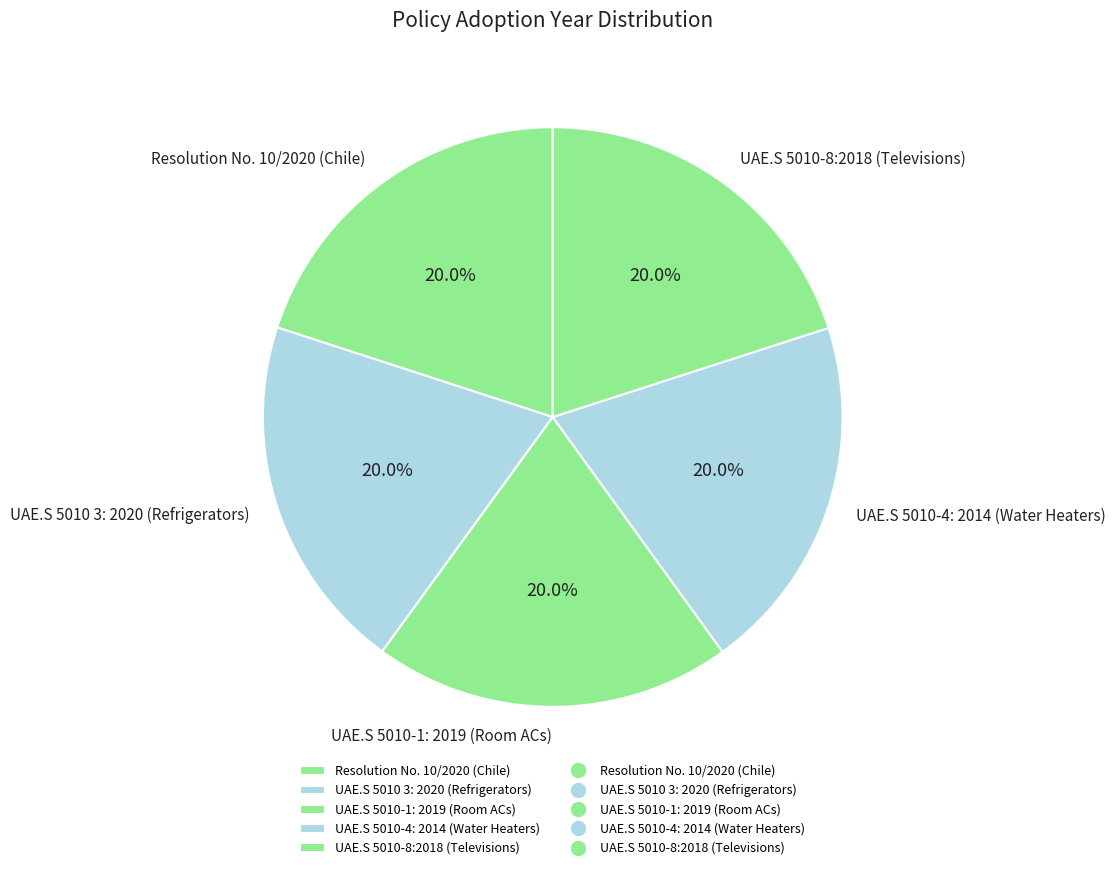

What percentage is the UAE.S 5010-1: 2019 (Room ACs) slice, to the nearest percent?

20%